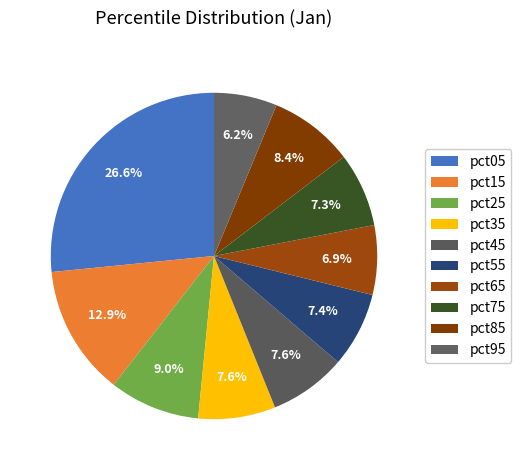

To the nearest percent, what is the difference between the largest and smallest slice percentages?

20%